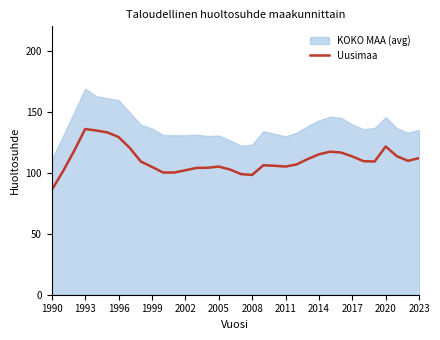

Which category has the lowest value in the Uusimaa series?

1990